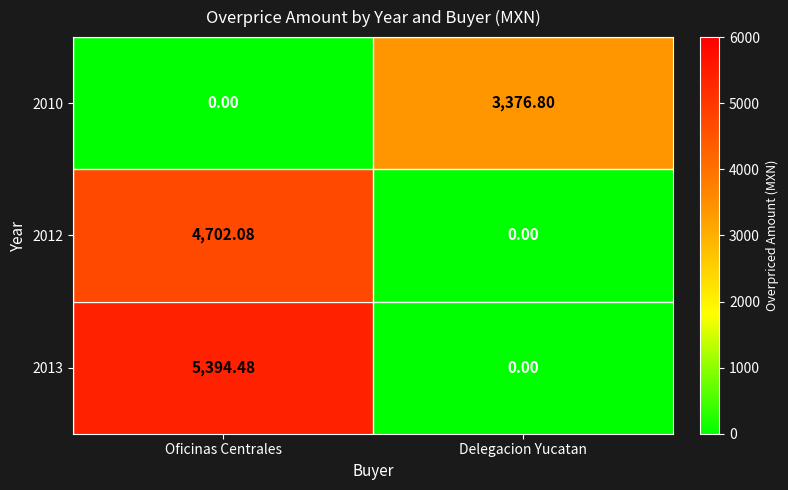

List the series in order of their peak value, highest first.

2013, 2012, 2010